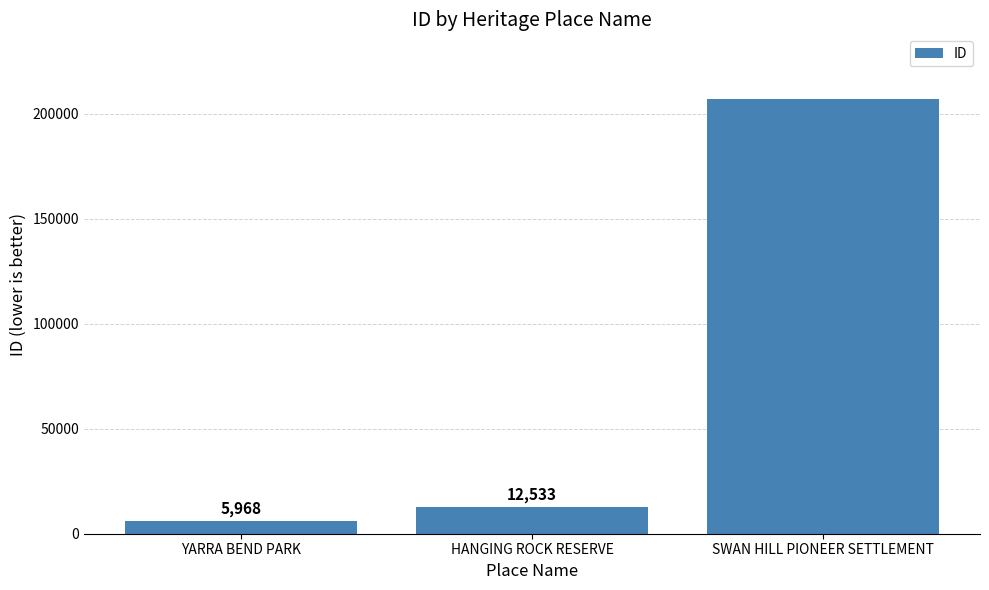

The chart shows a value of 2768 at HANGING ROCK RESERVE. True or false?

False